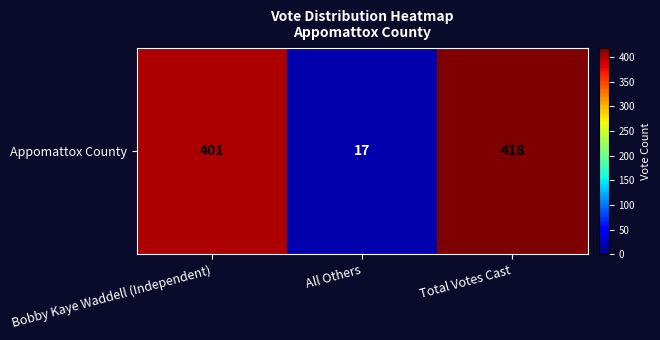

How many distinct data groups are displayed?

1